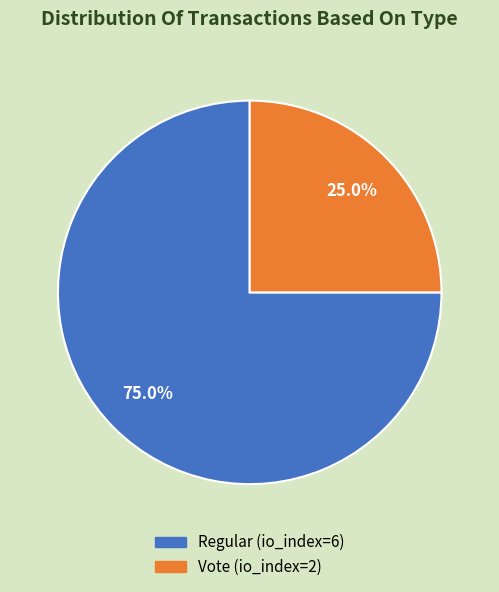

How many segments does this pie chart have?

2